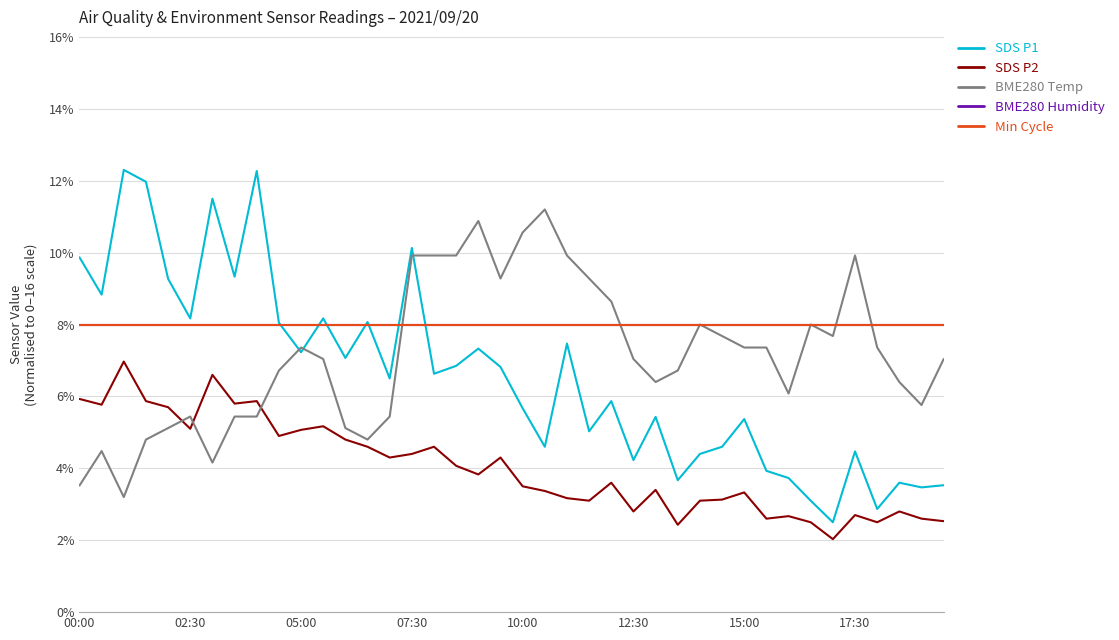

Which series has the largest total across all categories?

BME280 Humidity